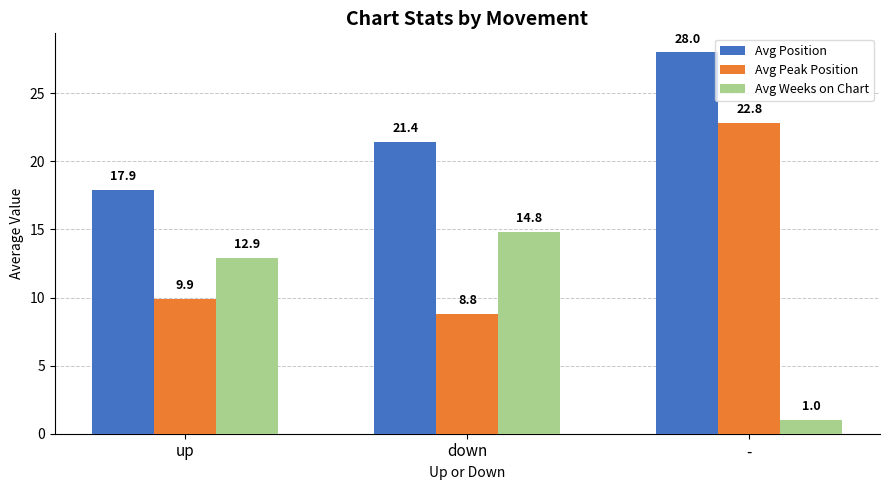

At which label does Avg Peak Position reach its peak?

-